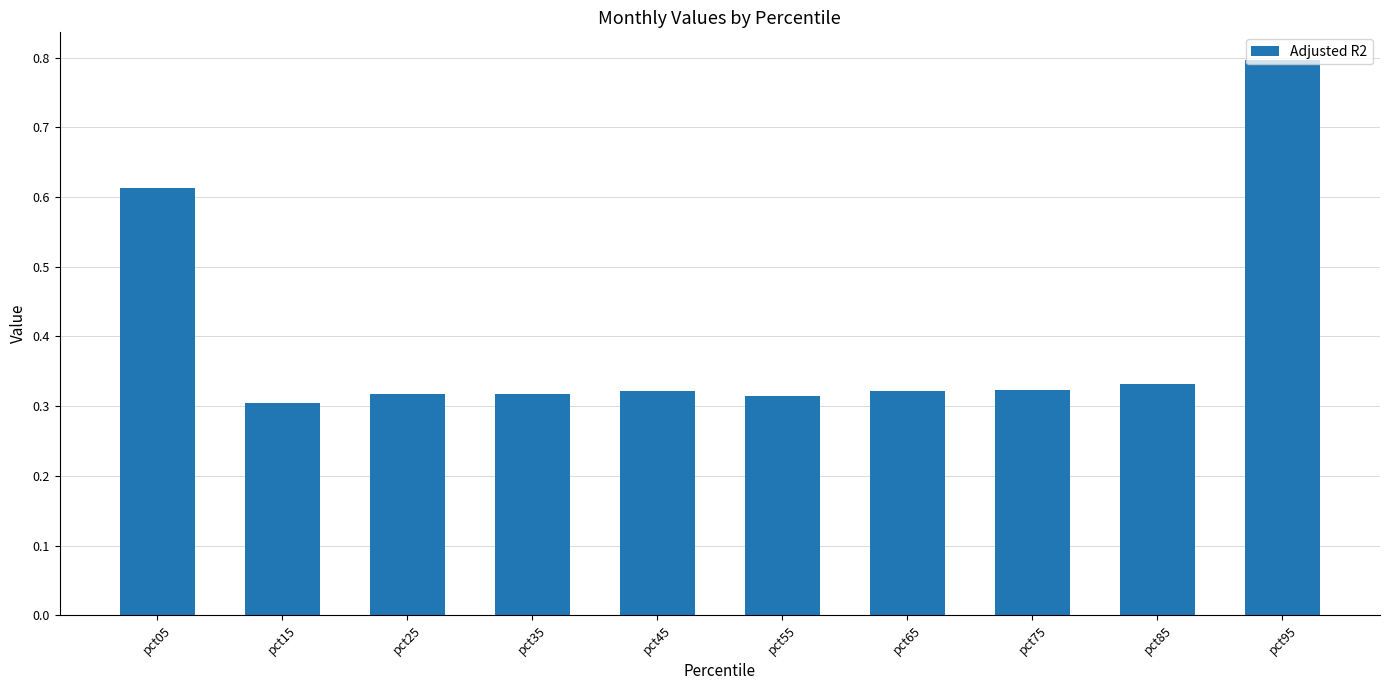

What is the sum of the values at pct15 and pct05?

0.9